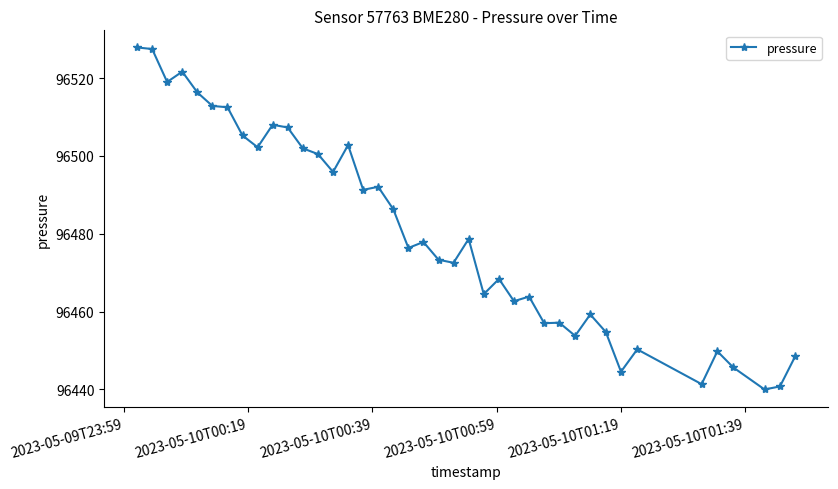

What is the greatest value displayed?

96527.9